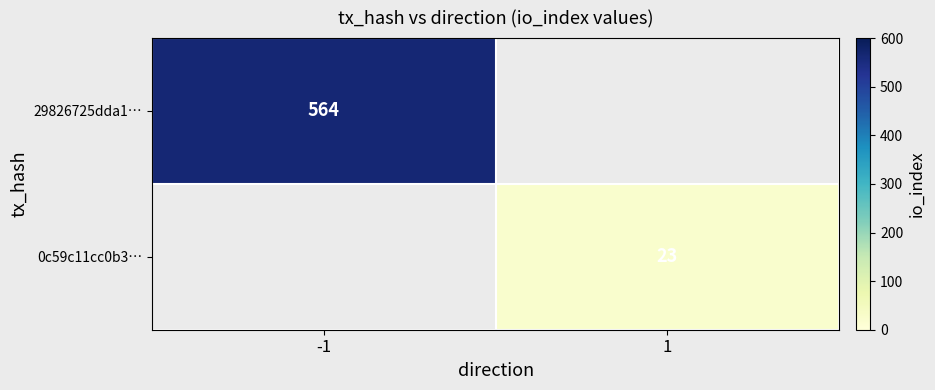

Is it true that 29826725dda1… equals 564 at -1?

True